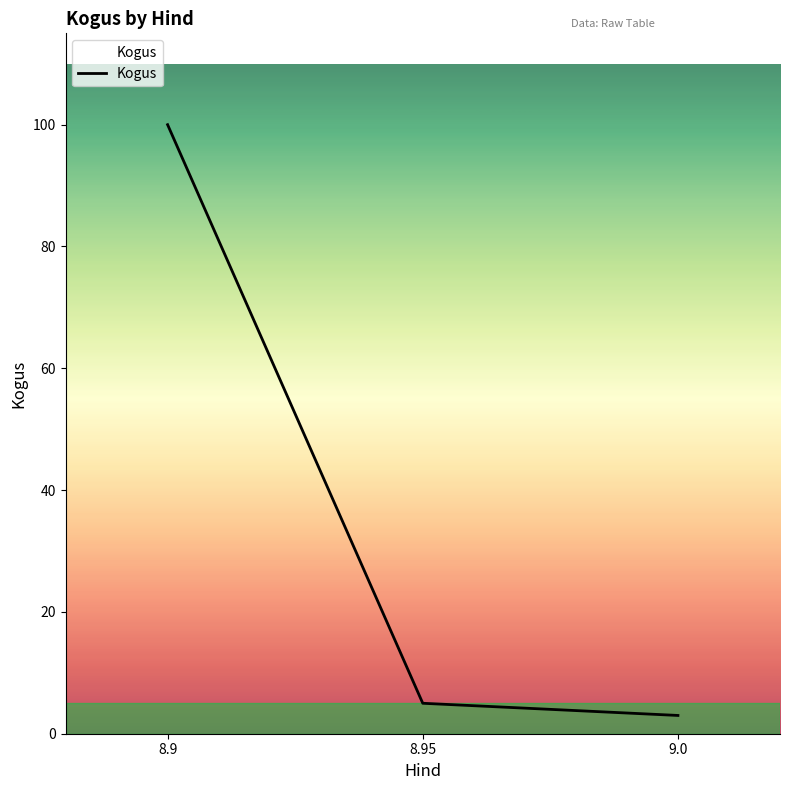

Reading left to right, transcribe all the data shown in this chart.

100	5	3